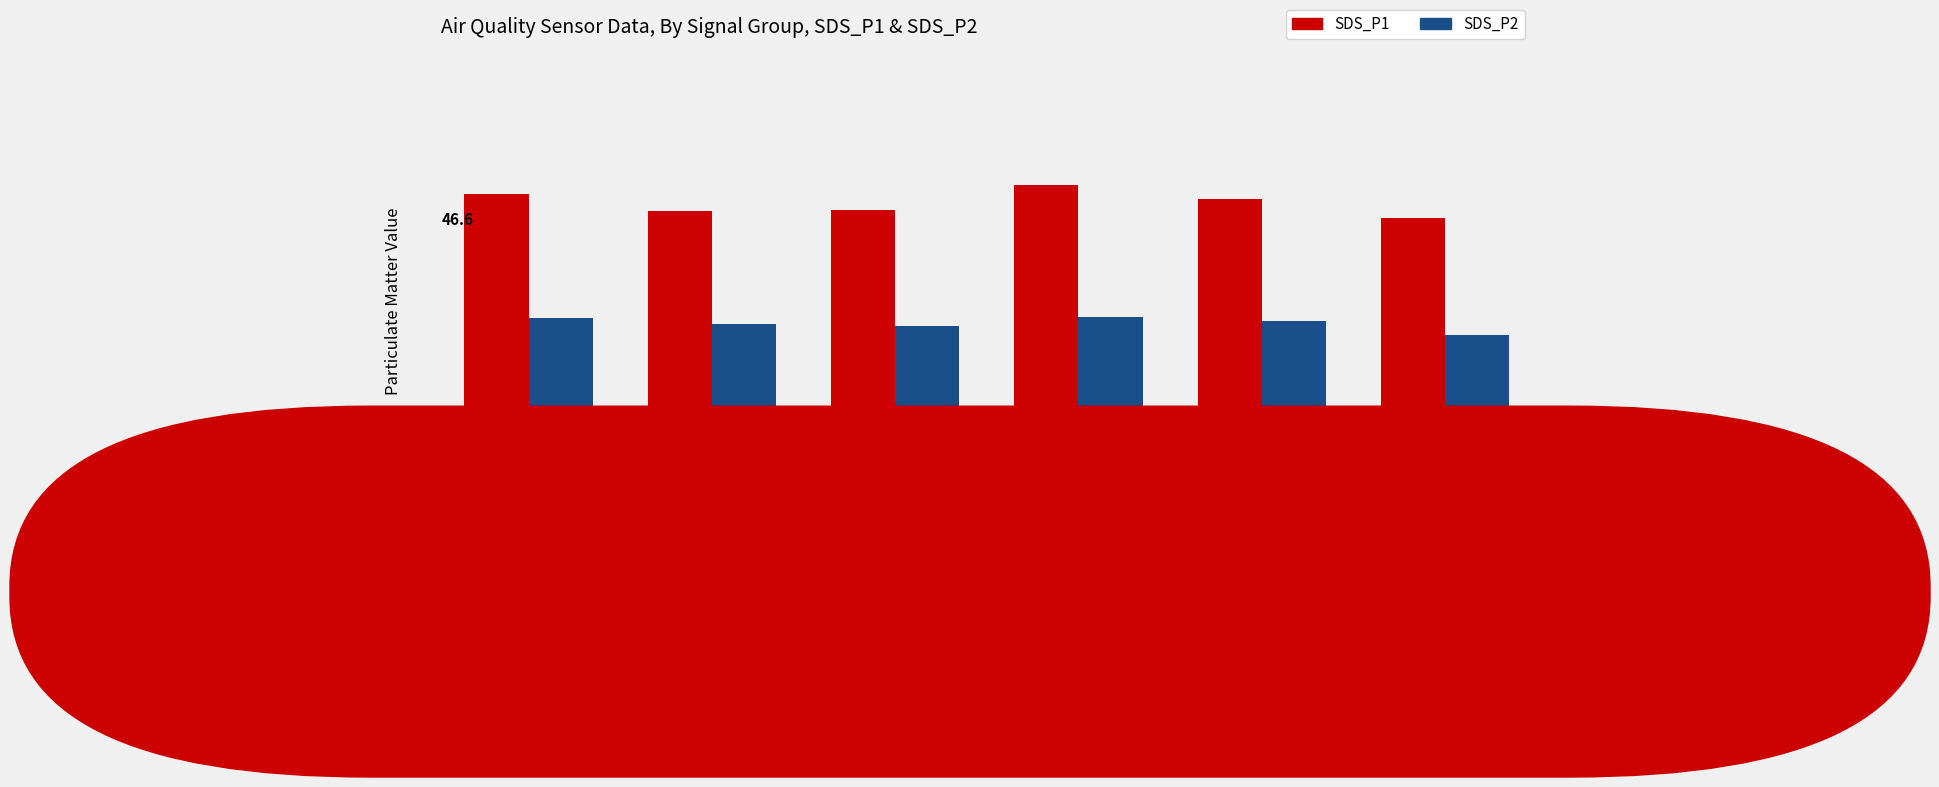

What is the highest value of the SDS_P1 series?

47.9